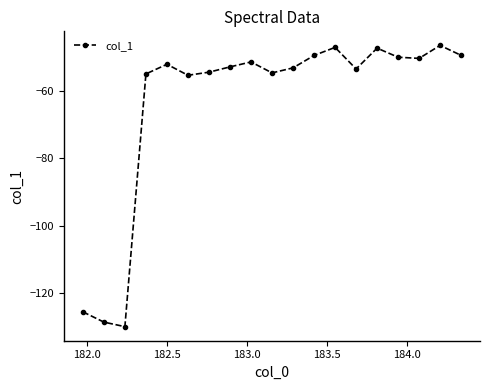

How many points are lower than both their immediate neighbors (excluding endpoints)?

5